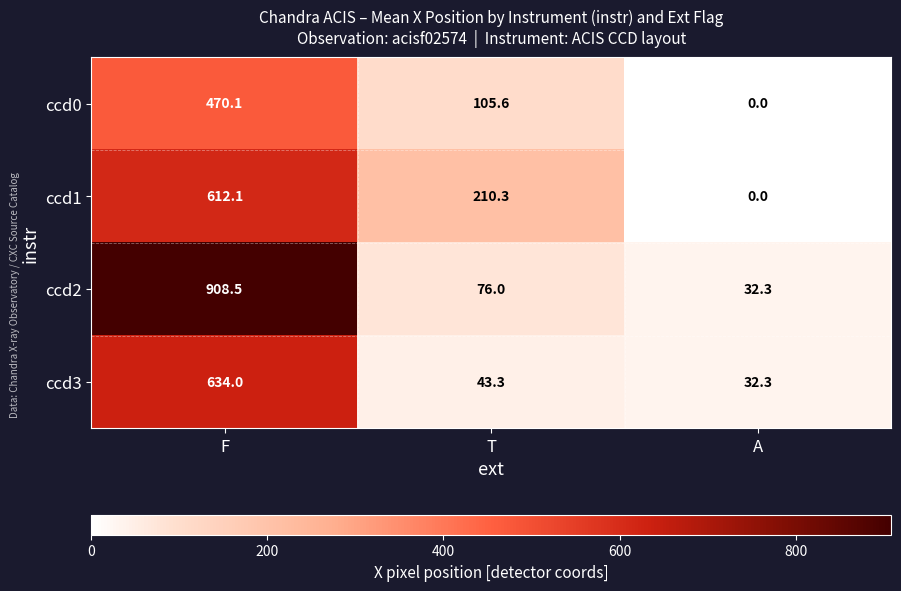

Read the ccd1 value at F.

612.1